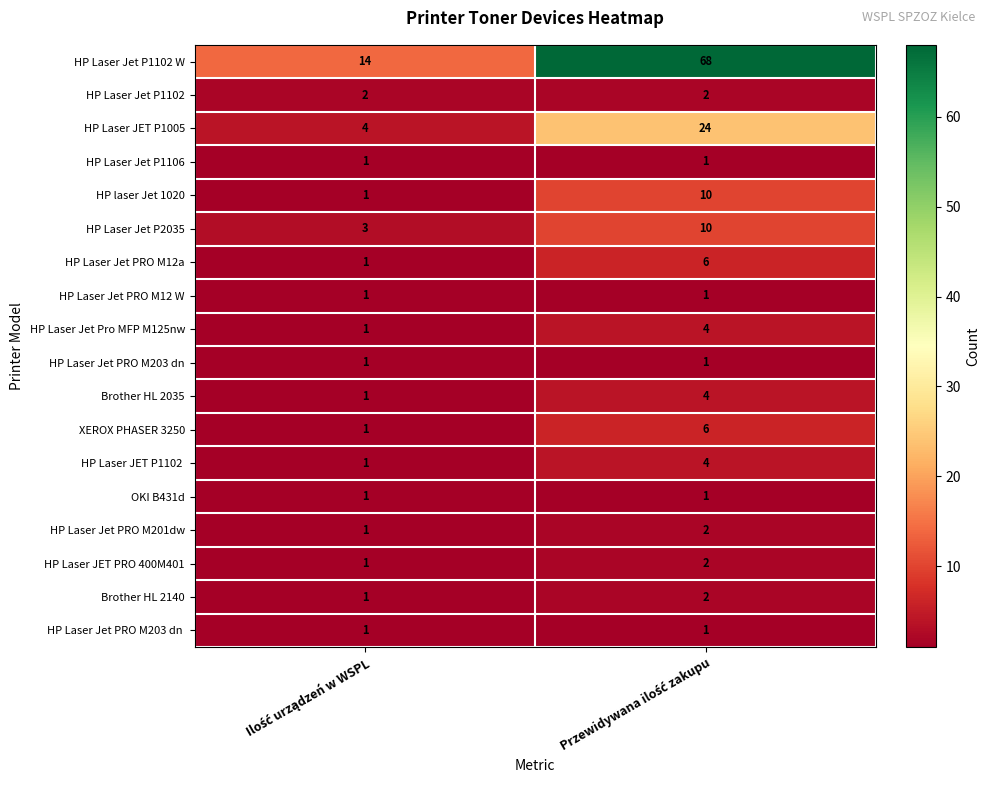

Which series has the widest spread of values?

HP Laser Jet P1102 W